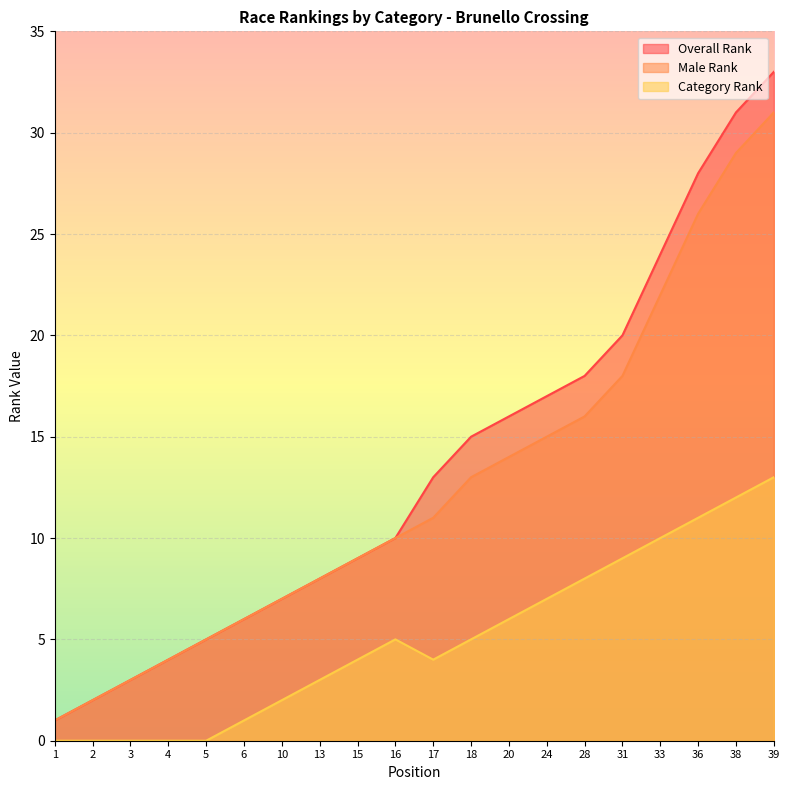

True or false: Overall Rank has a value of 2 at 6.

False